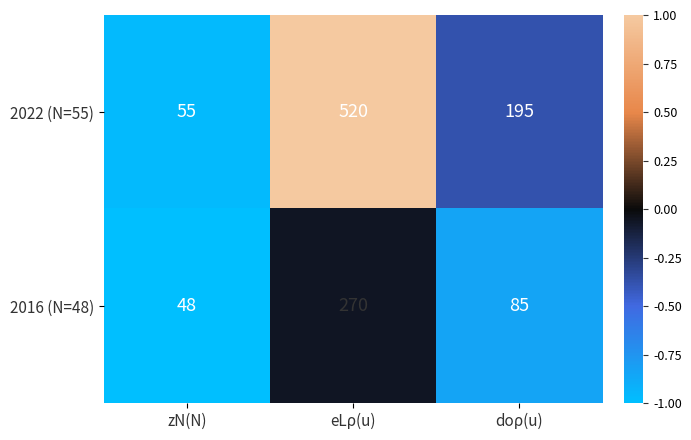

What is the total value across all series at eLρ(u)?

790